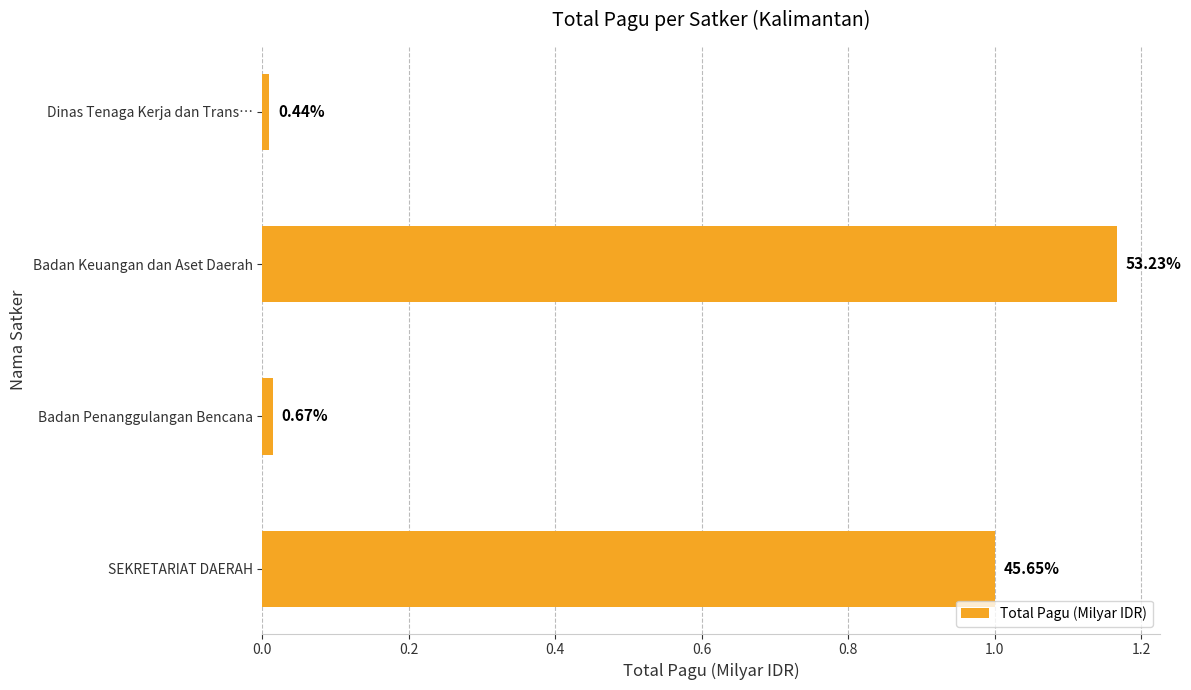

What is the difference between the maximum and minimum values?

1.2